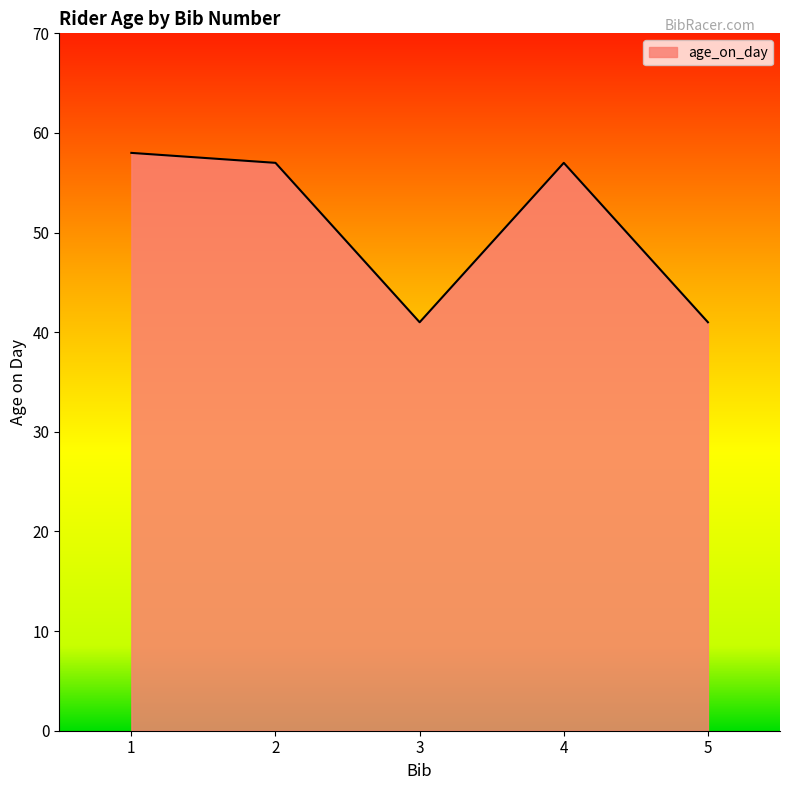

What is the difference between the maximum and second lowest values?

17